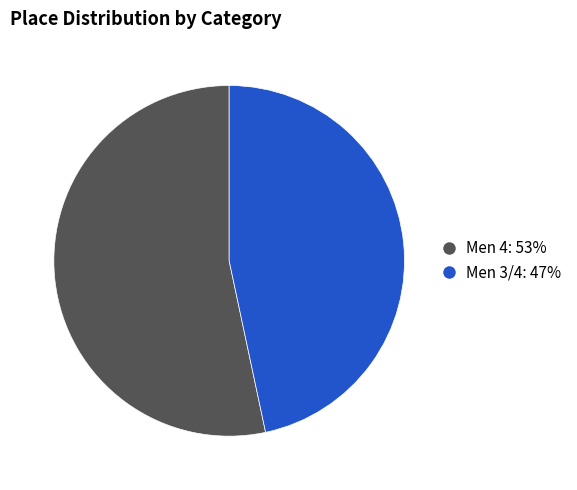

Does Men 3/4 represent more than half of the total?

No